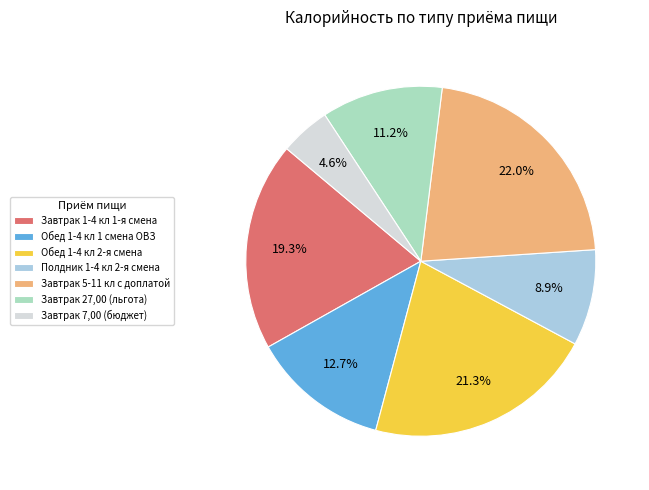

Does Обед 1-4 кл 1 смена ОВЗ account for over 50% of the chart?

No